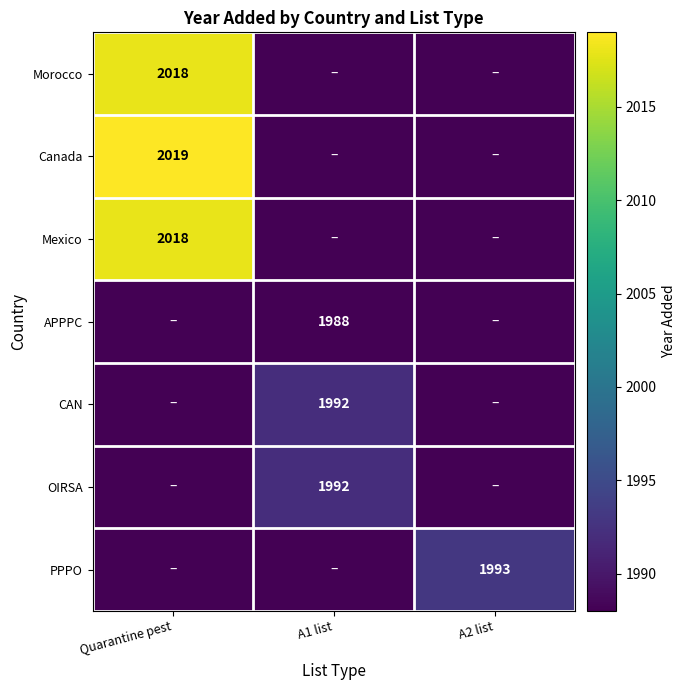

The value of CAN at A1 list is 1206. True or false?

False